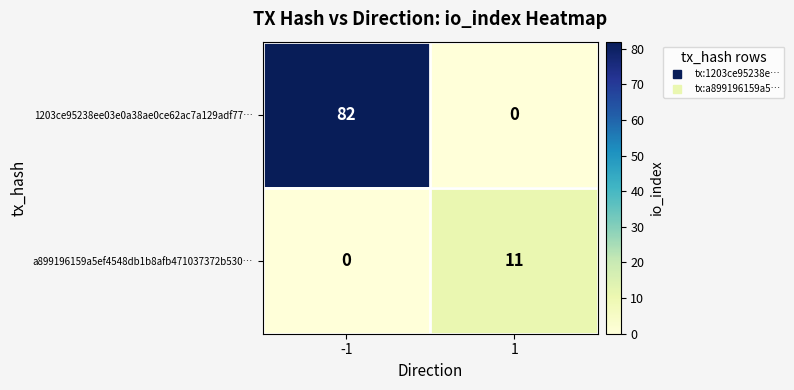

At which category is the sum across all series the highest?

-1